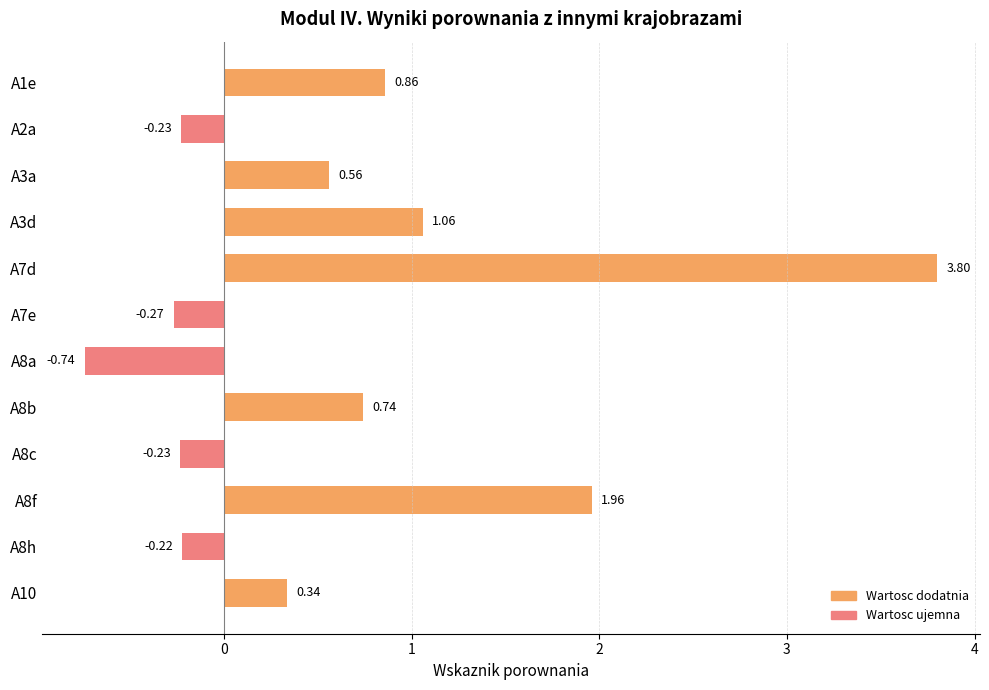

What is the greatest value displayed?

3.8